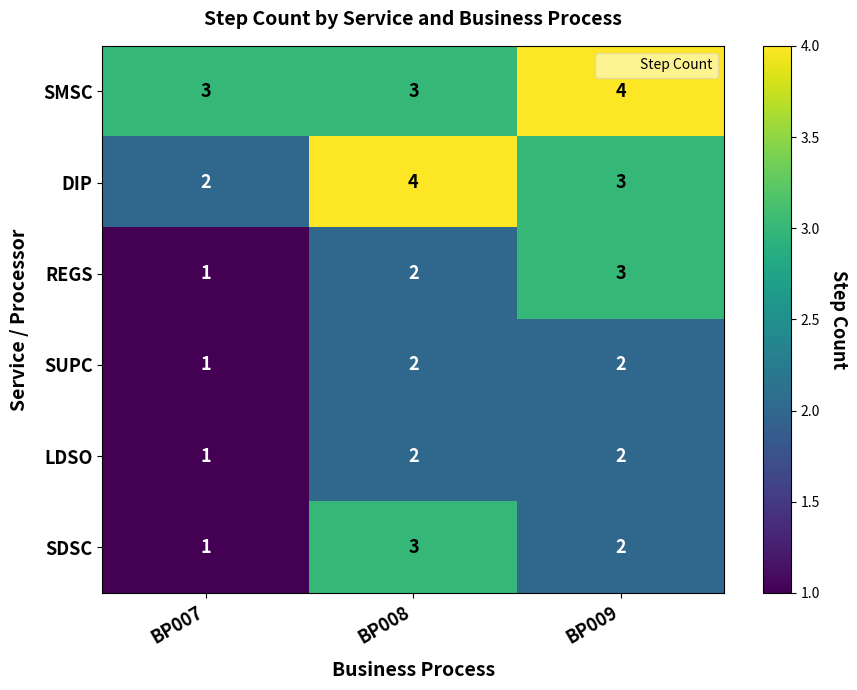

At which category does the chart reach its minimum across all series?

BP007